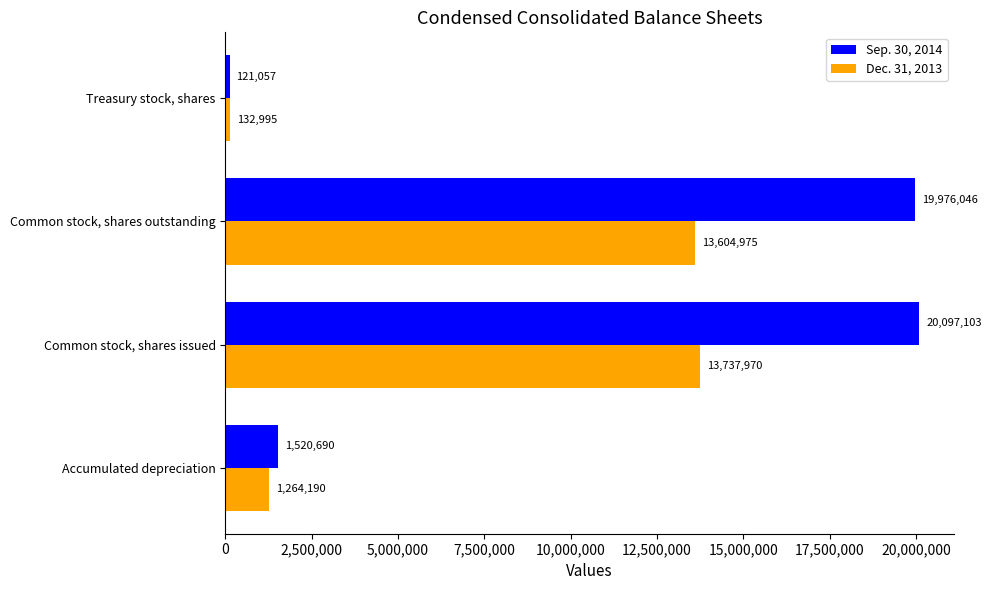

Is the value of Dec. 31, 2013 at Accumulated depreciation greater than the value of Sep. 30, 2014 at Common stock, shares outstanding?

No